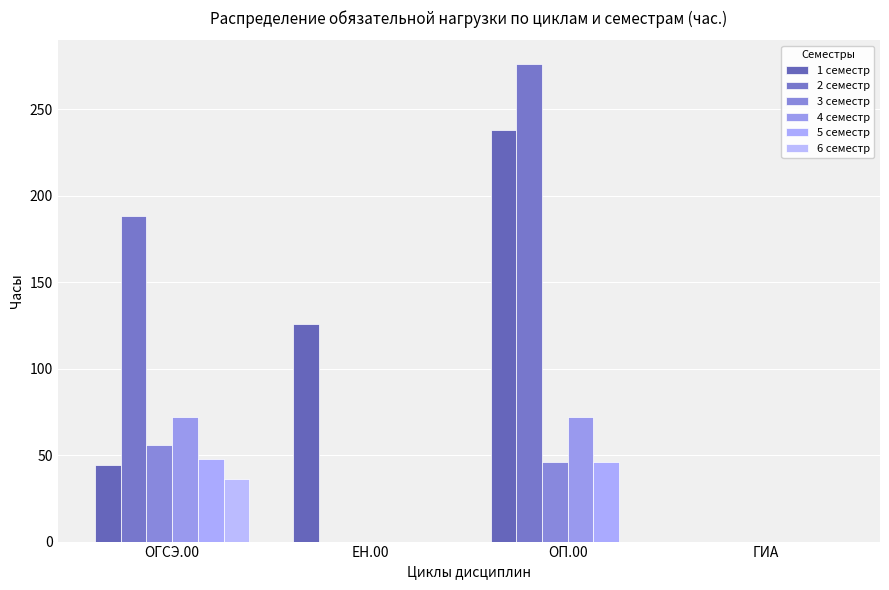

Which series has the largest total across all categories?

2 семестр